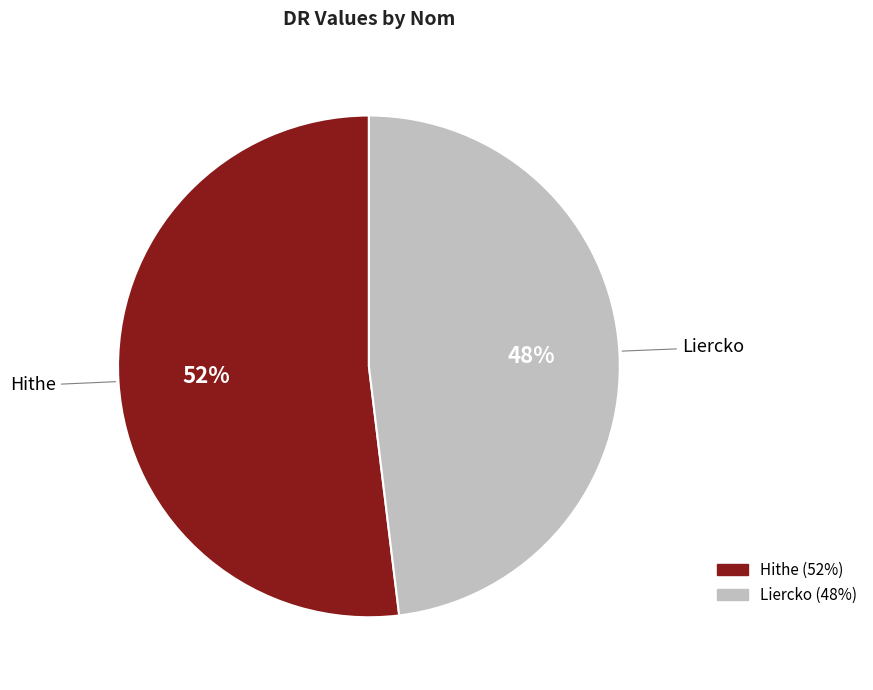

Is Liercko the majority of the pie?

No